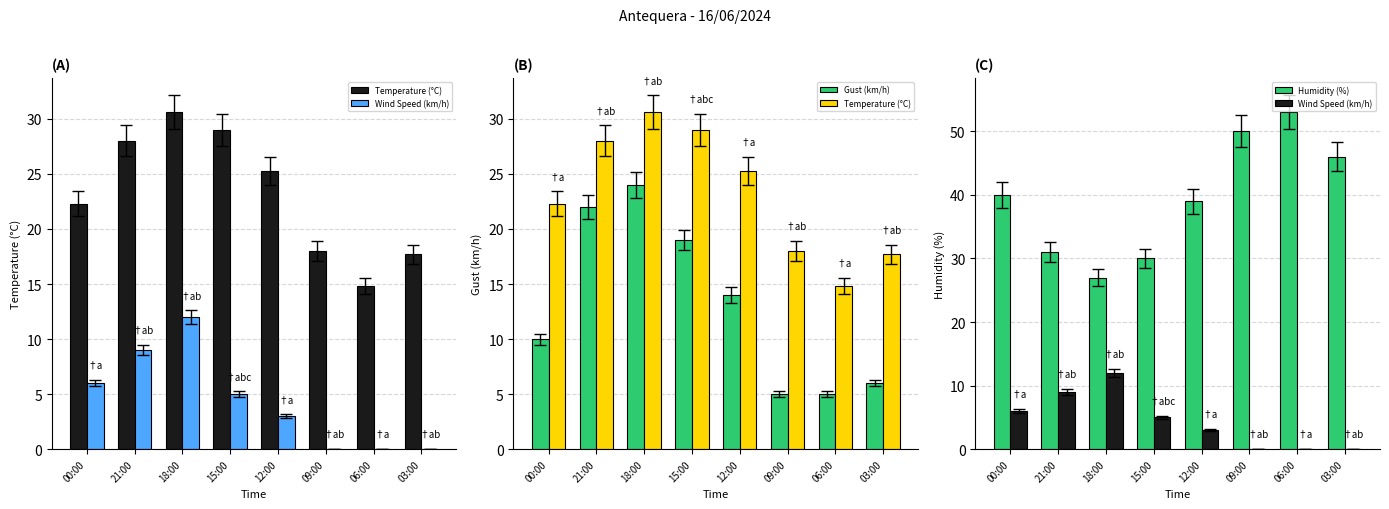

Reading left to right, what are all the values shown in this chart?

Temperature (°C): 00:00=22.3	21:00=28.0	18:00=30.6	15:00=29.0	12:00=25.3	09:00=18.0	06:00=14.8	03:00=17.7
Wind Speed (km/h): 00:00=6.0	21:00=9.0	18:00=12.0	15:00=5.0	12:00=3.0	09:00=0.0	06:00=0.0	03:00=0.0
Gust (km/h): 00:00=10.0	21:00=22.0	18:00=24.0	15:00=19.0	12:00=14.0	09:00=5.0	06:00=5.0	03:00=6.0
Humidity (%): 00:00=40.0	21:00=31.0	18:00=27.0	15:00=30.0	12:00=39.0	09:00=50.0	06:00=53.0	03:00=46.0